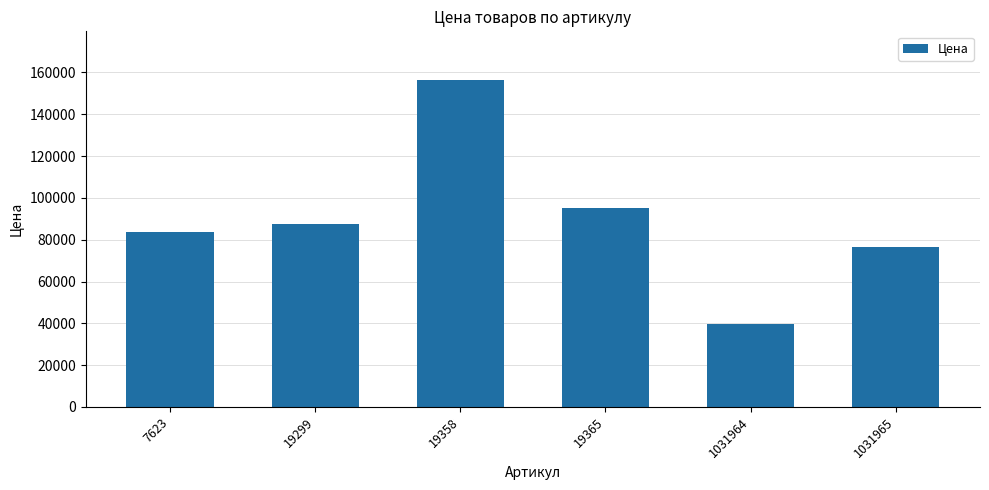

How many data points are less than 87626?

3